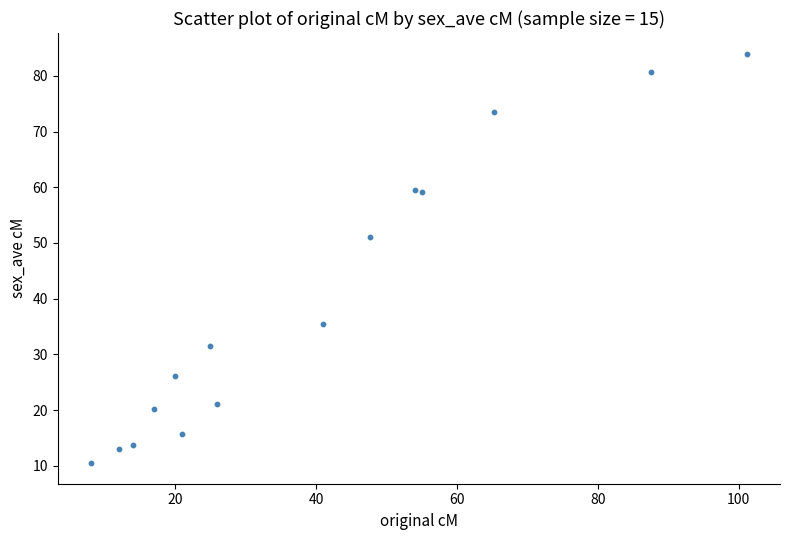

What Y value in the scatter plot is closest to 47?

51.0